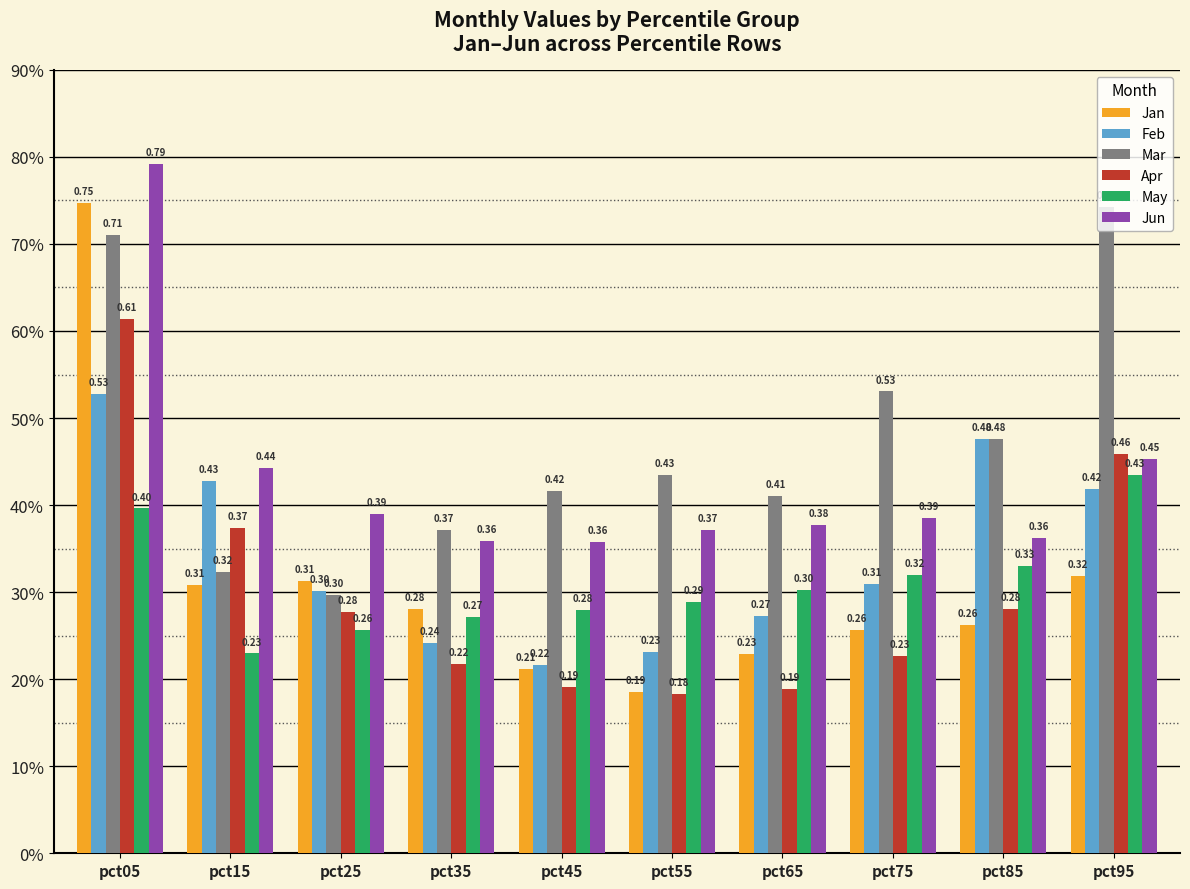

At which category is the sum across all series the highest?

pct05